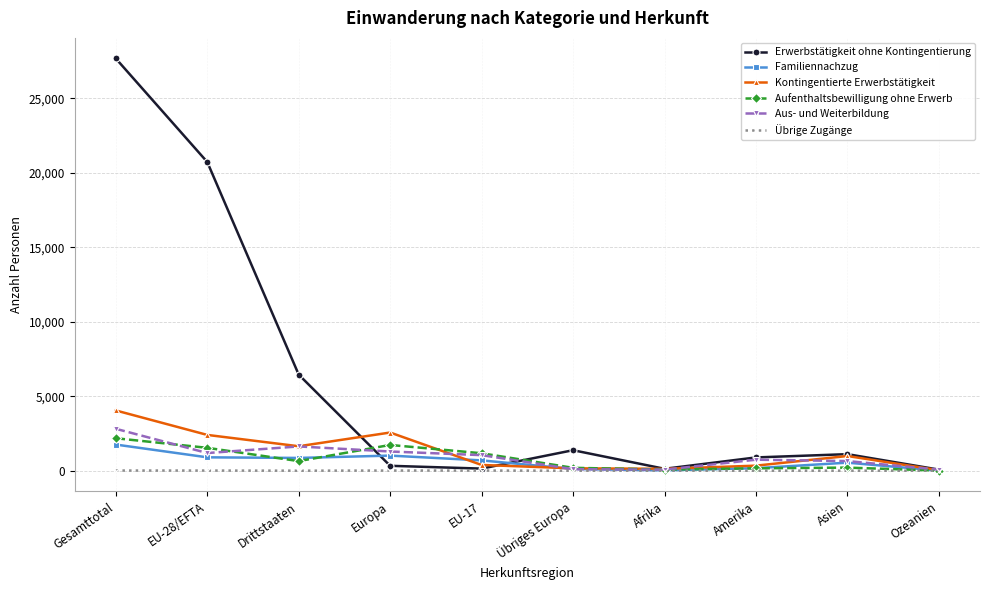

True or false: Kontingentierte Erwerbstätigkeit has more than 1 points higher than both neighbors.

True